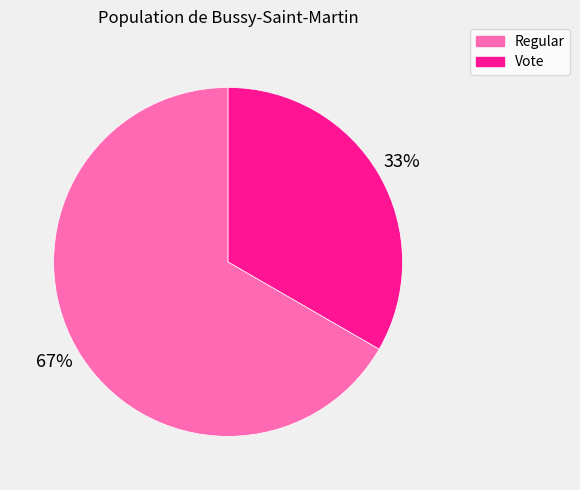

Do Regular and Vote together represent more than half of the pie?

Yes